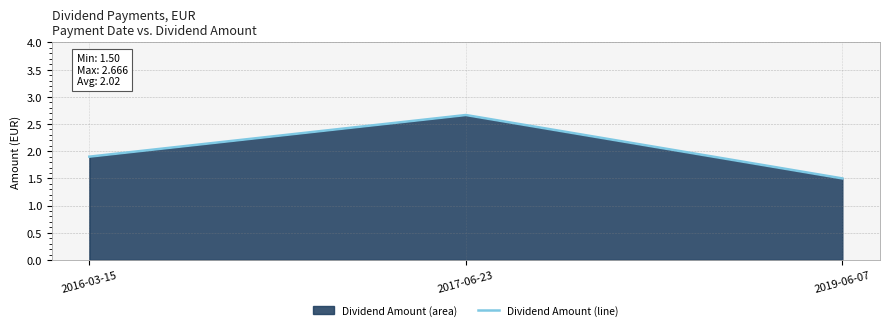

What is the change in value from 2017-06-23 to 2019-06-07?

-1.2